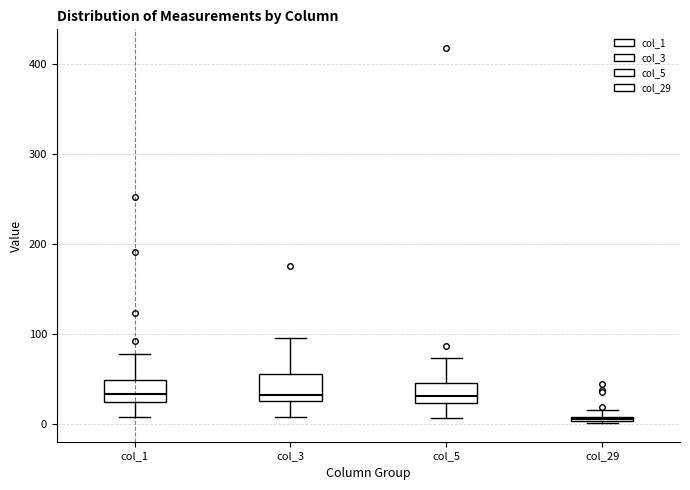

Where is the upper edge of the box for col_5 on the y-axis? The values are not printed on the chart, so give them approximately, as read against the axis.

50